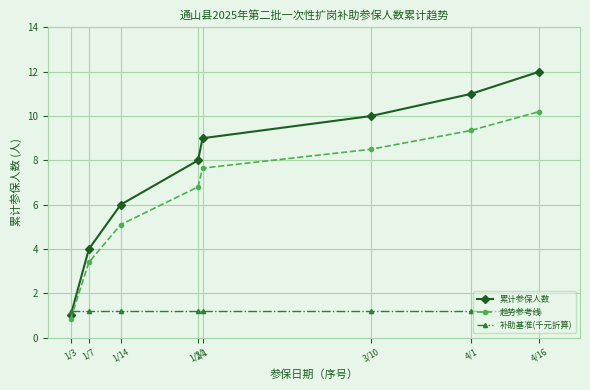

Rank the series by their average value, from highest to lowest.

累计参保人数, 趋势参考线, 补助基准(千元折算)